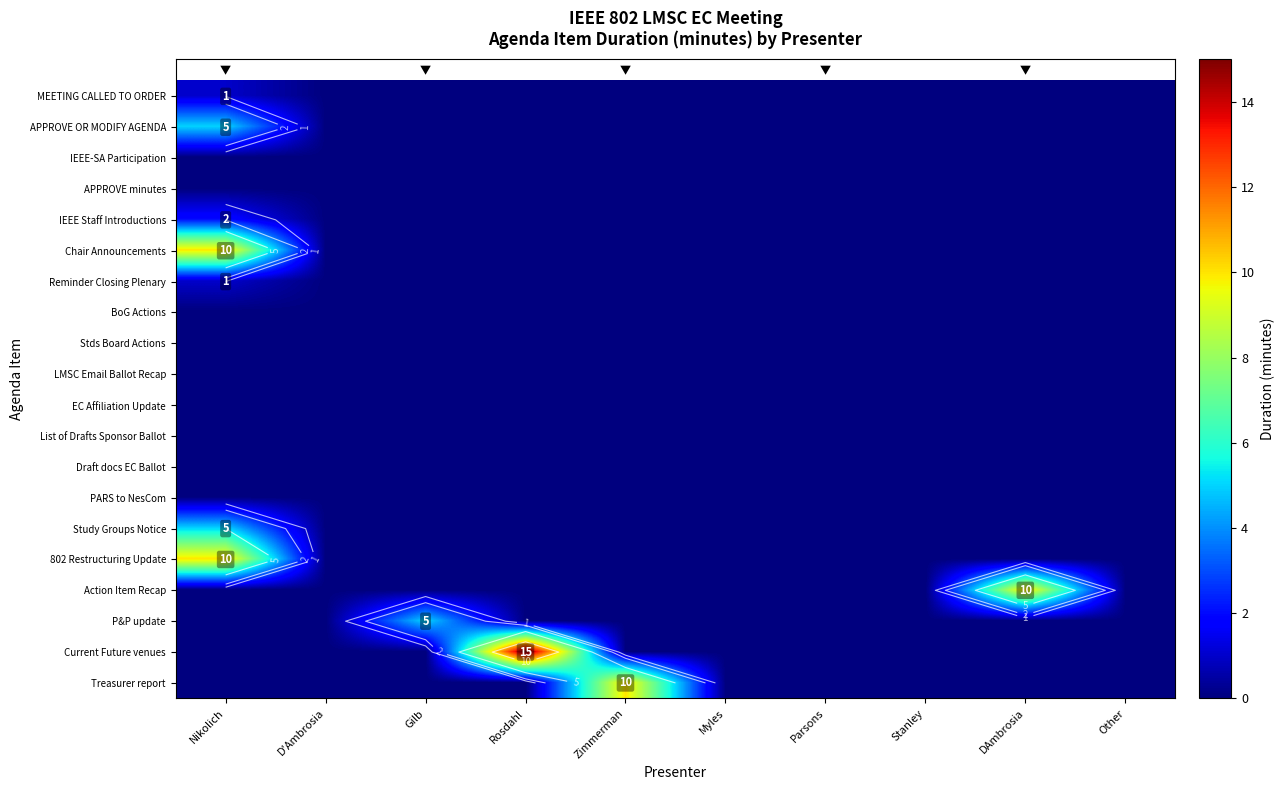

Is it true that APPROVE OR MODIFY AGENDA equals 2 at D'Ambrosia?

False